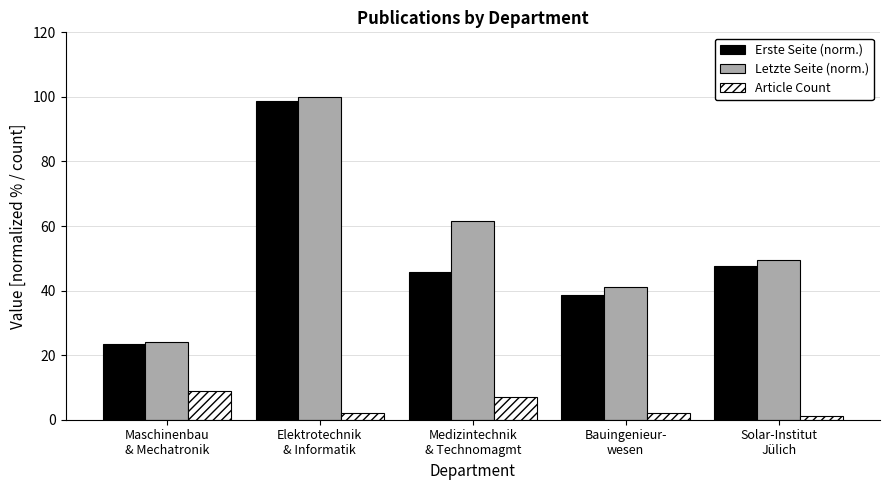

What is the difference between the second highest and minimum values in the Letzte Seite (norm.) series?

37.4